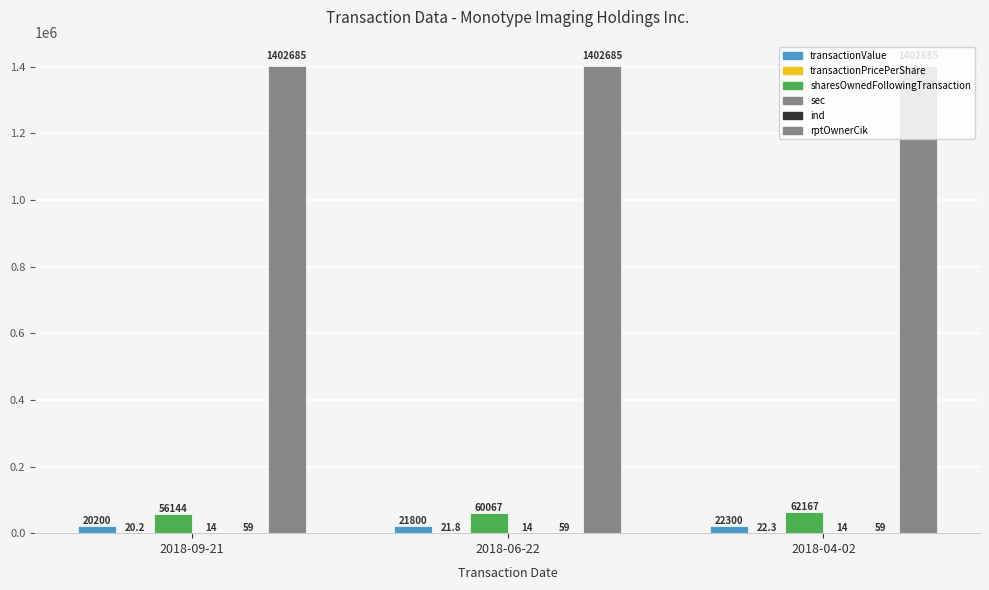

How many distinct data groups are displayed?

6